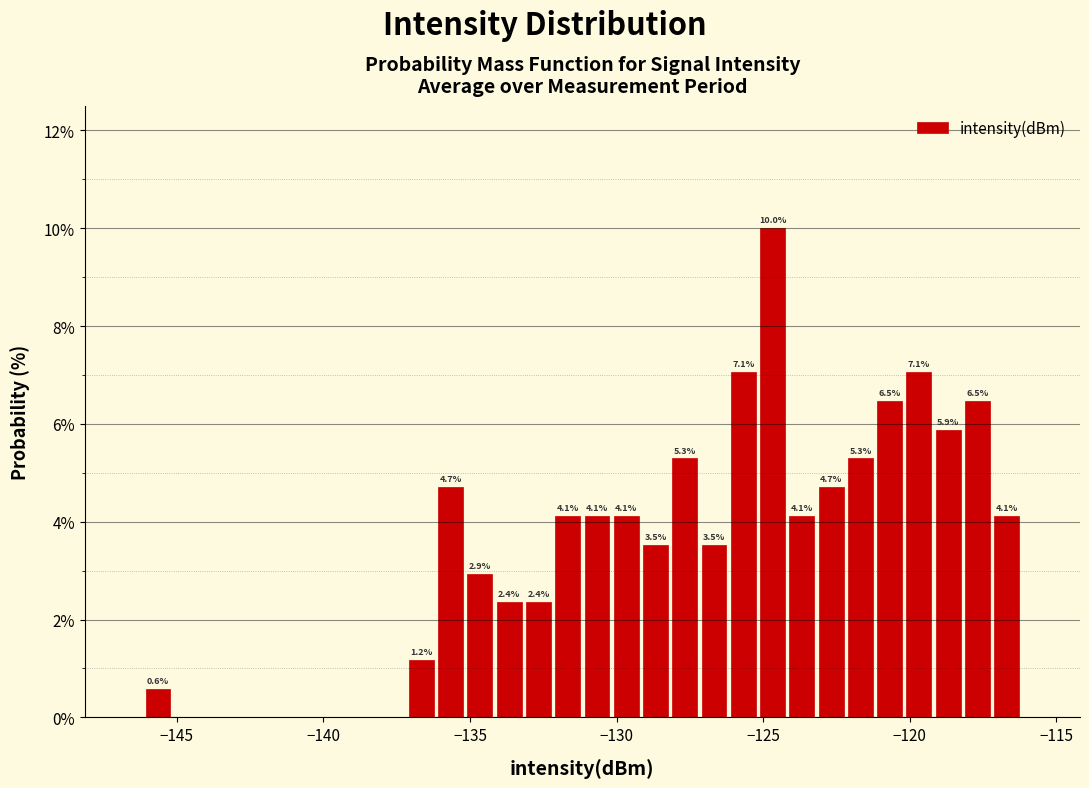

Read against the x-axis, roughly where is the centre of the tallest bar?

-124.5